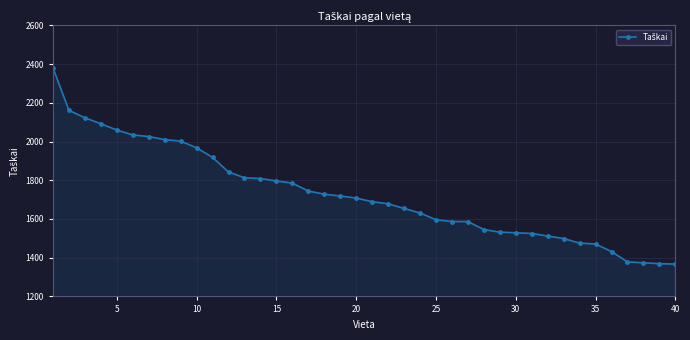

What is the average value?

1728.8